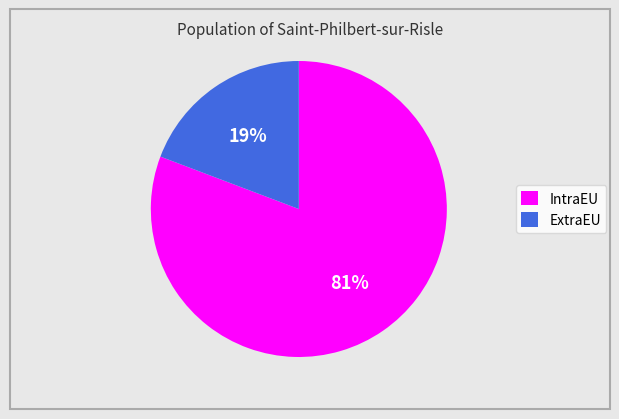

Do IntraEU and ExtraEU together represent more than half of the pie?

Yes